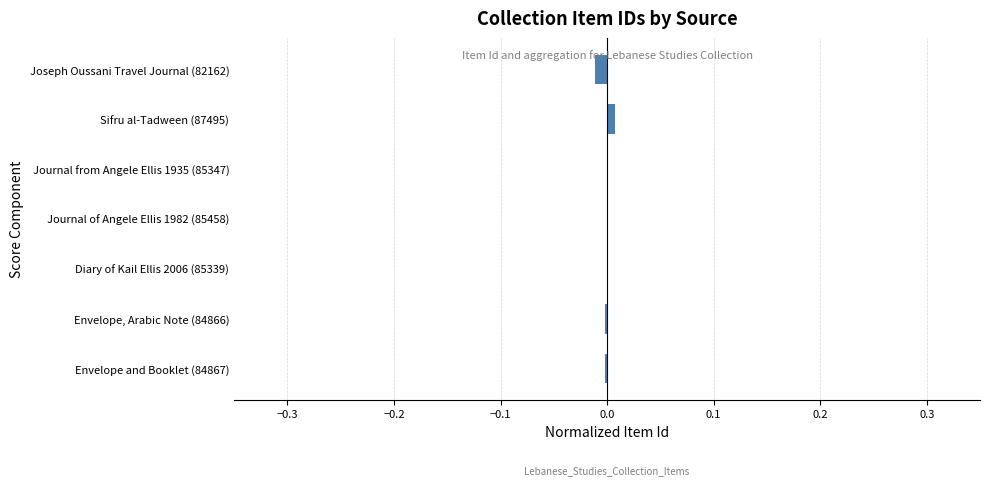

The chart shows a value of 0.0 at Sifru al-Tadween (87495). True or false?

True